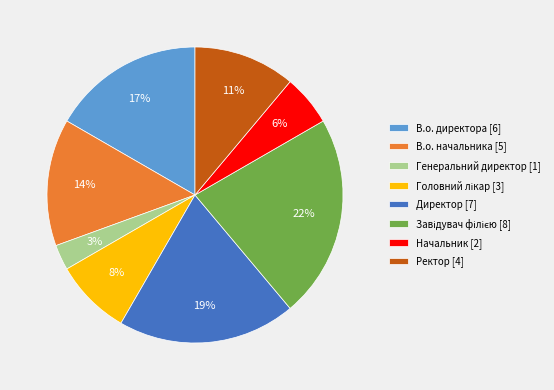

Between Ректор [4] and Генеральний директор [1], which is larger?

Ректор [4]